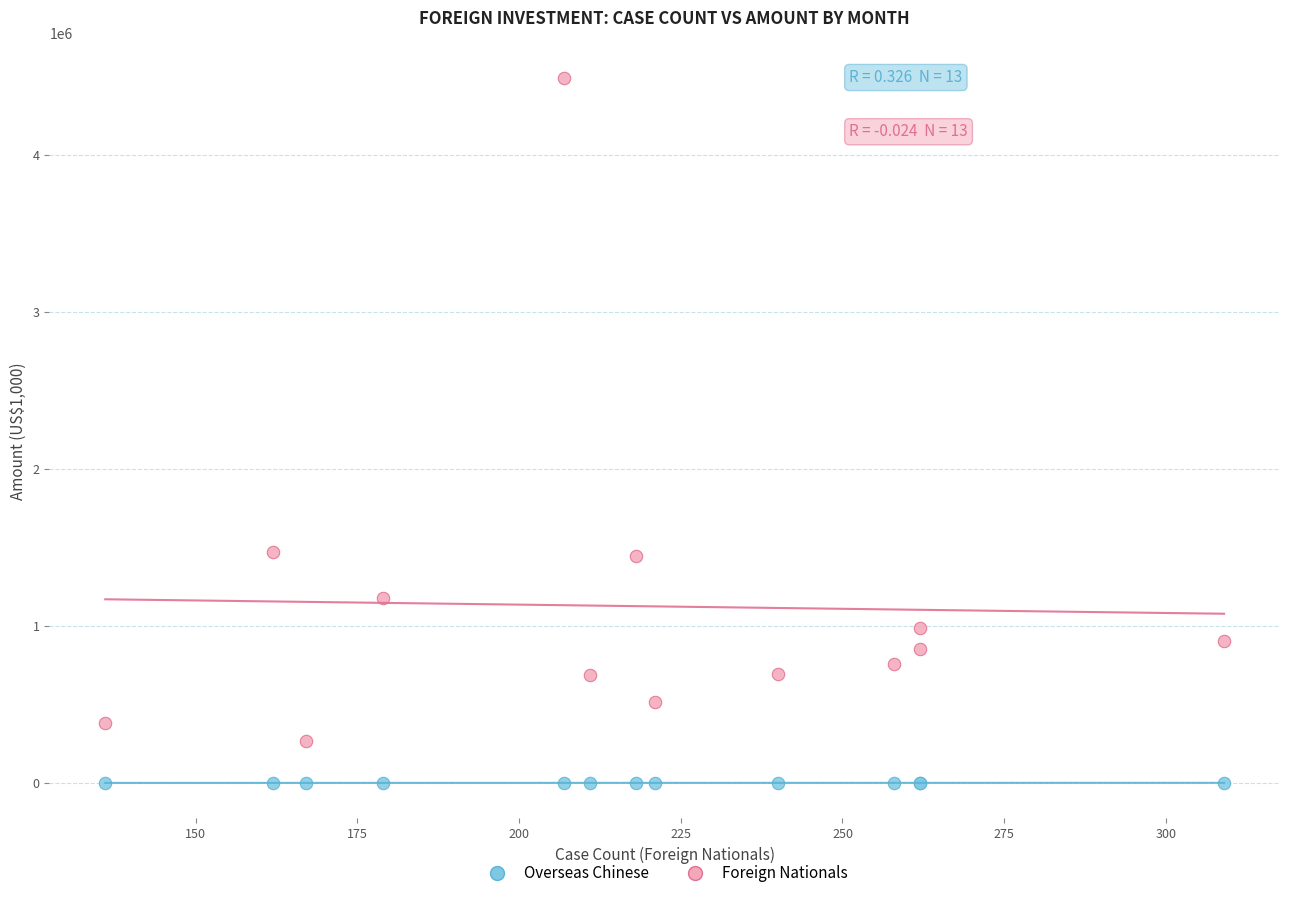

Which series contains the lowest Y value?

Overseas Chinese